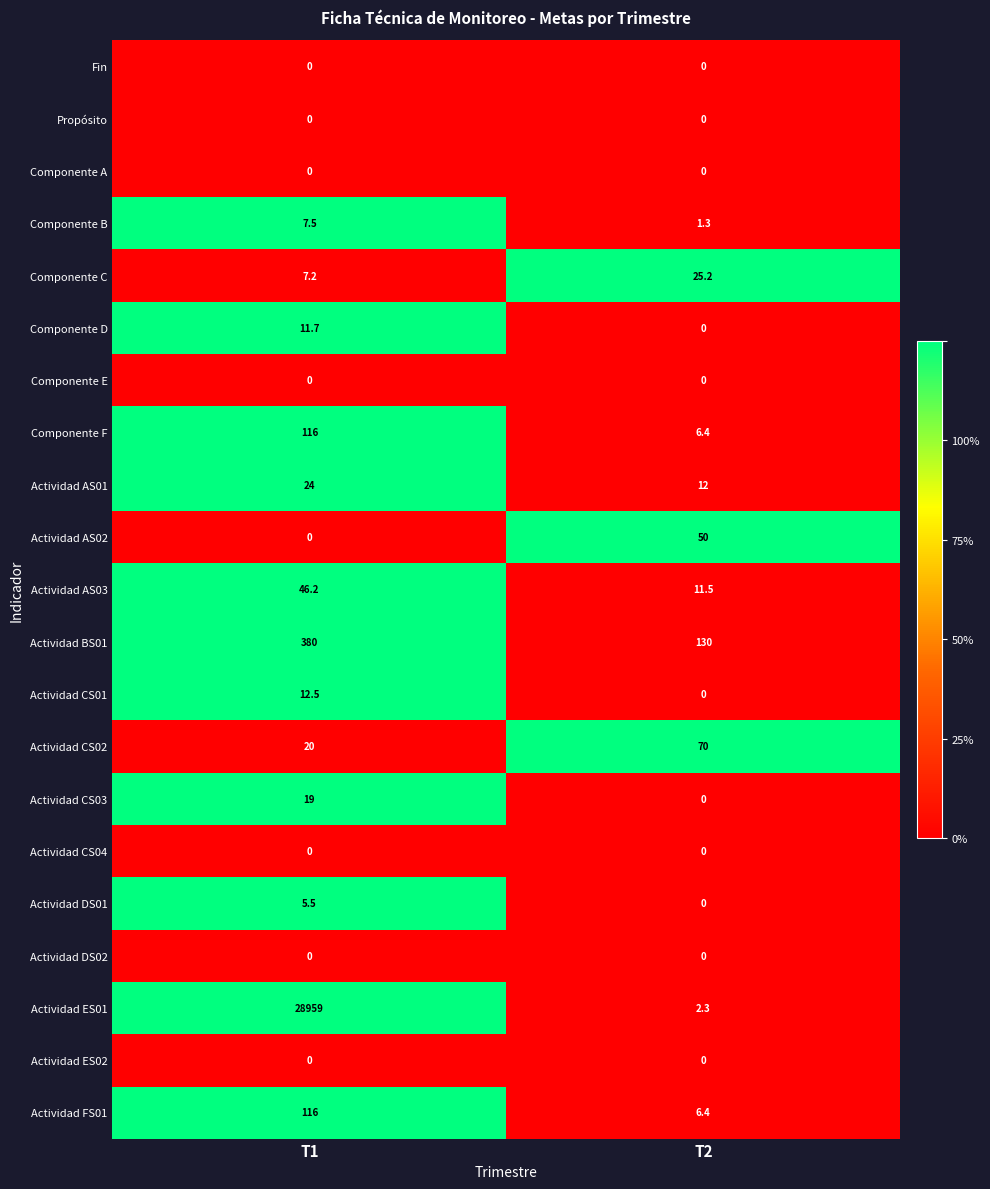

Is it true that Actividad BS01 equals 130.0 at T2?

True